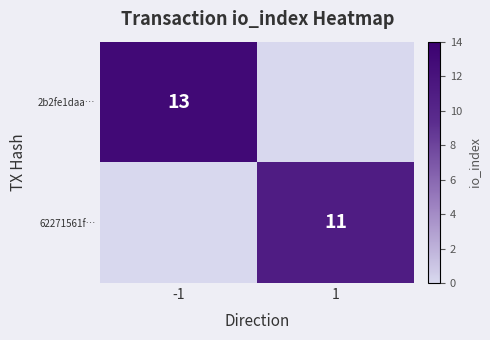

The value of 62271561f… at 1 is 11. True or false?

True